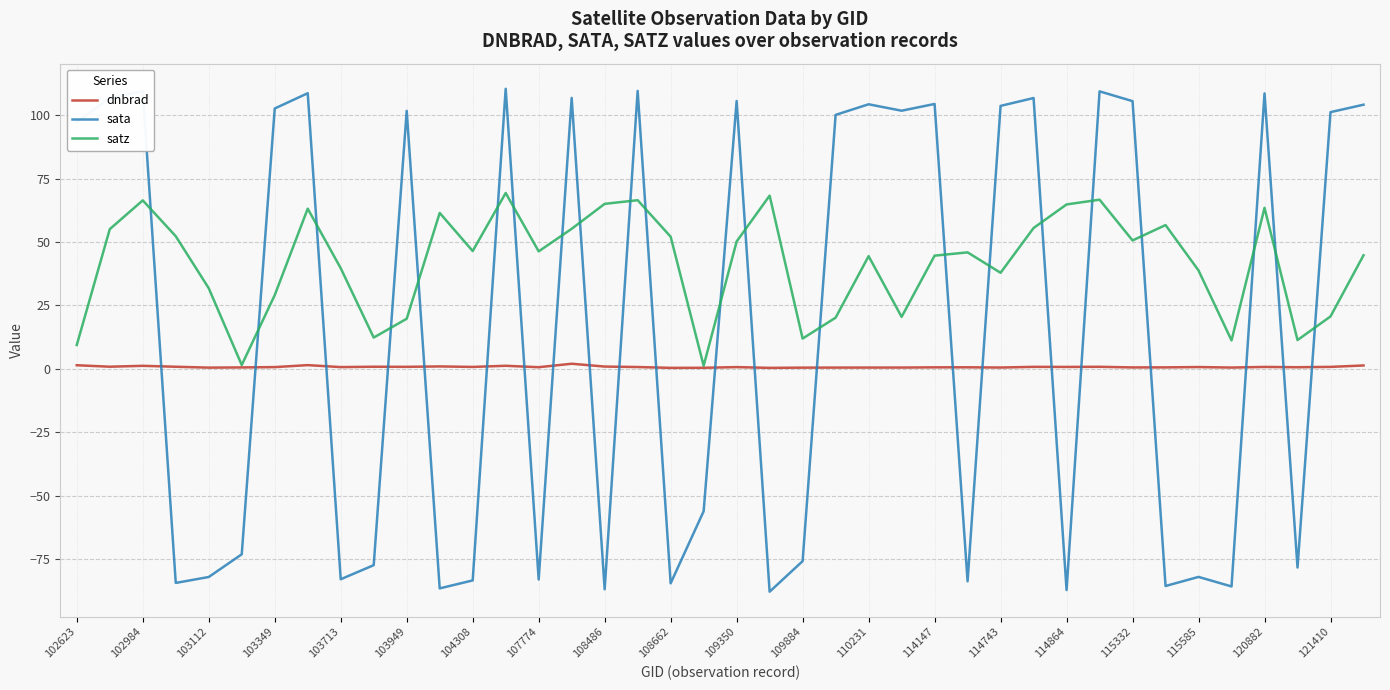

What is the difference between the maximum and second lowest values in the dnbrad series?

1.6